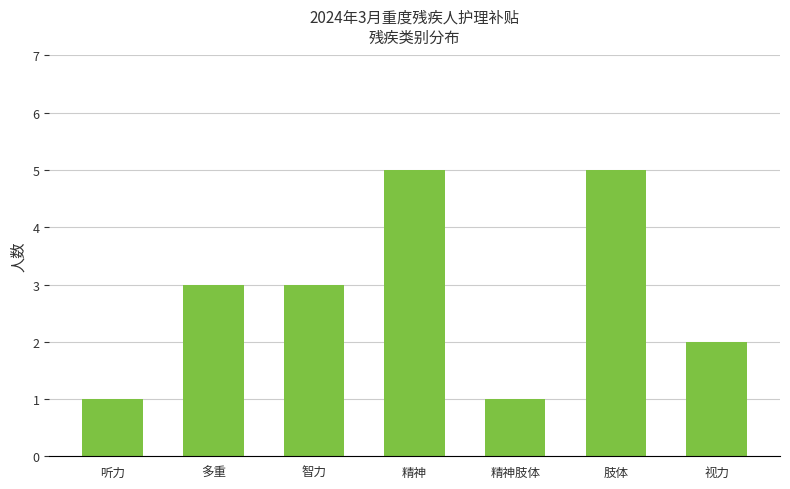

What is the maximum value shown in the chart?

5